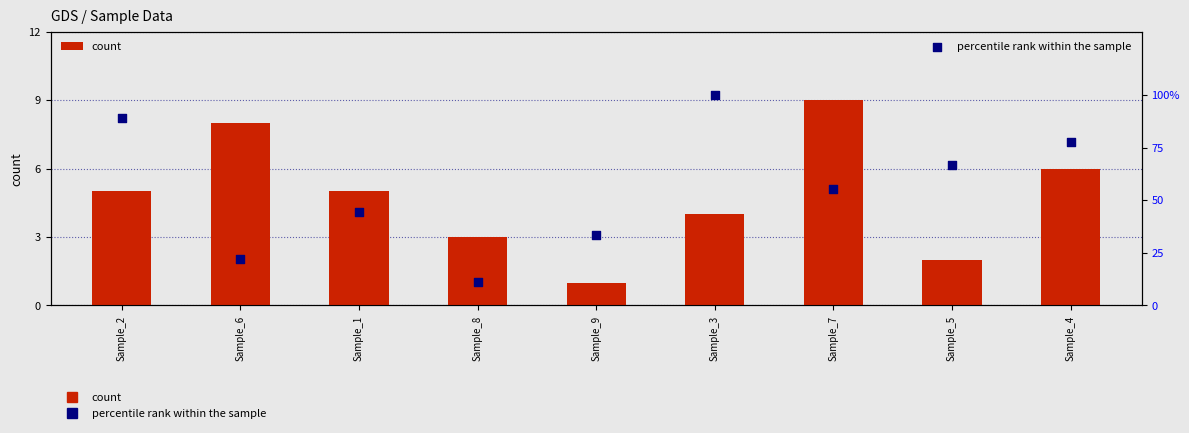

Which series reaches the maximum Y coordinate?

percentile rank within the sample